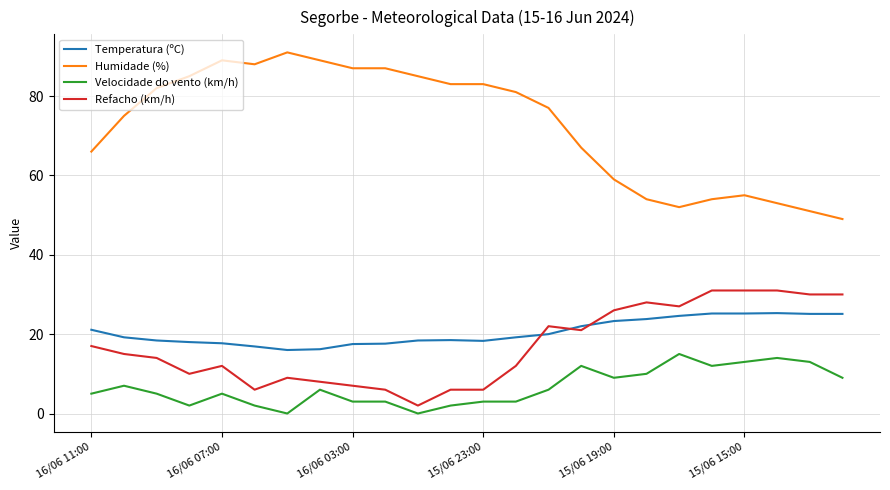

Rank the series by their maximum value, from highest to lowest.

Humidade (%), Refacho (km/h), Temperatura (ºC), Velocidade do vento (km/h)